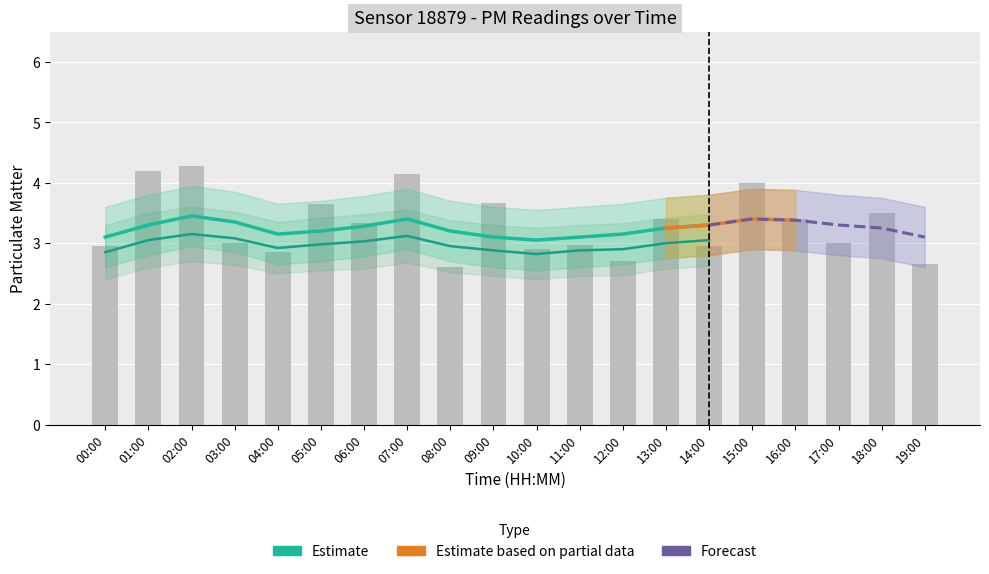

True or false: the data shows 2.9 at 04:00.

True